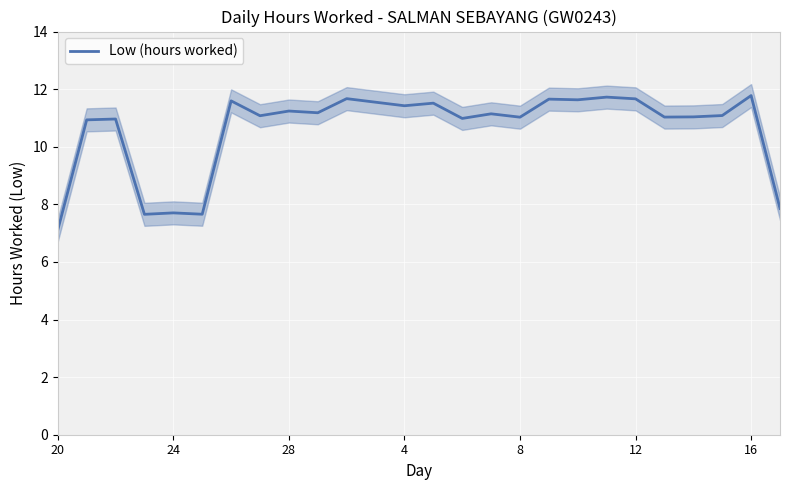

What is the sum of all values?

275.9